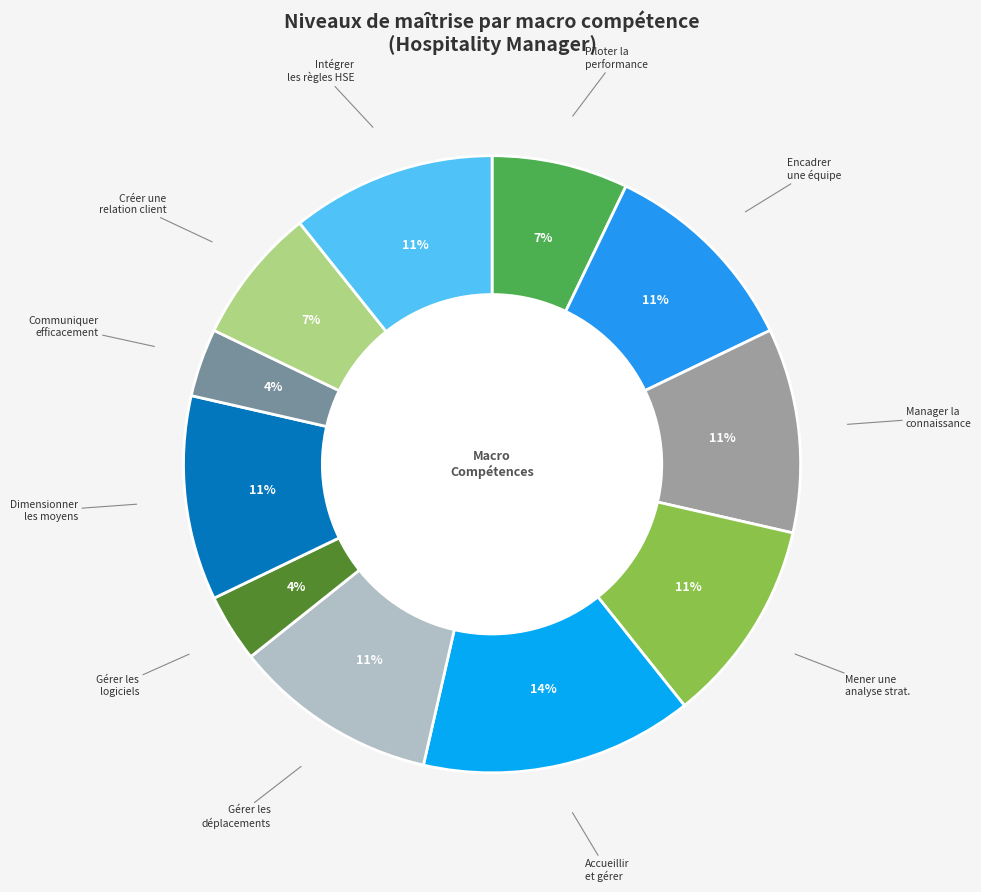

Does any single category account for the majority?

No